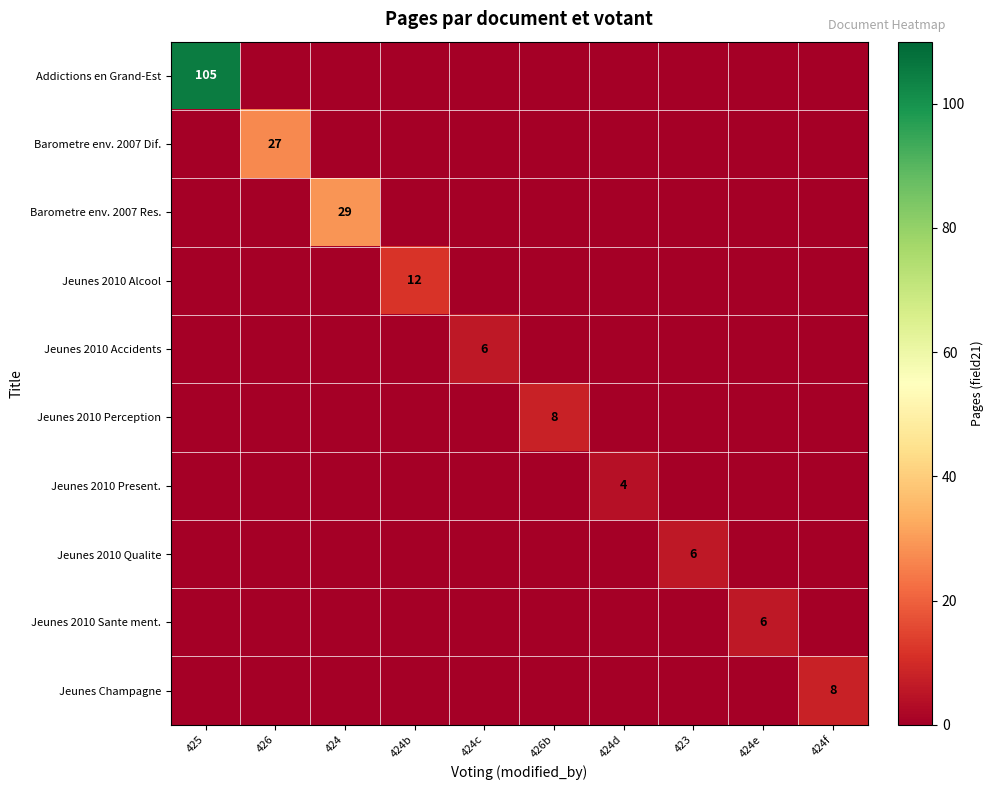

The value of Addictions en Grand-Est at 425 is 105. True or false?

True